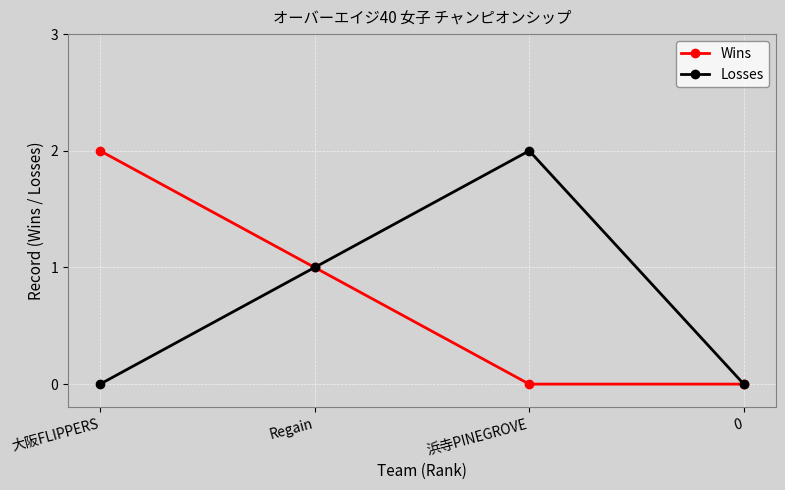

What is the label of the 2nd point from the left?

Regain